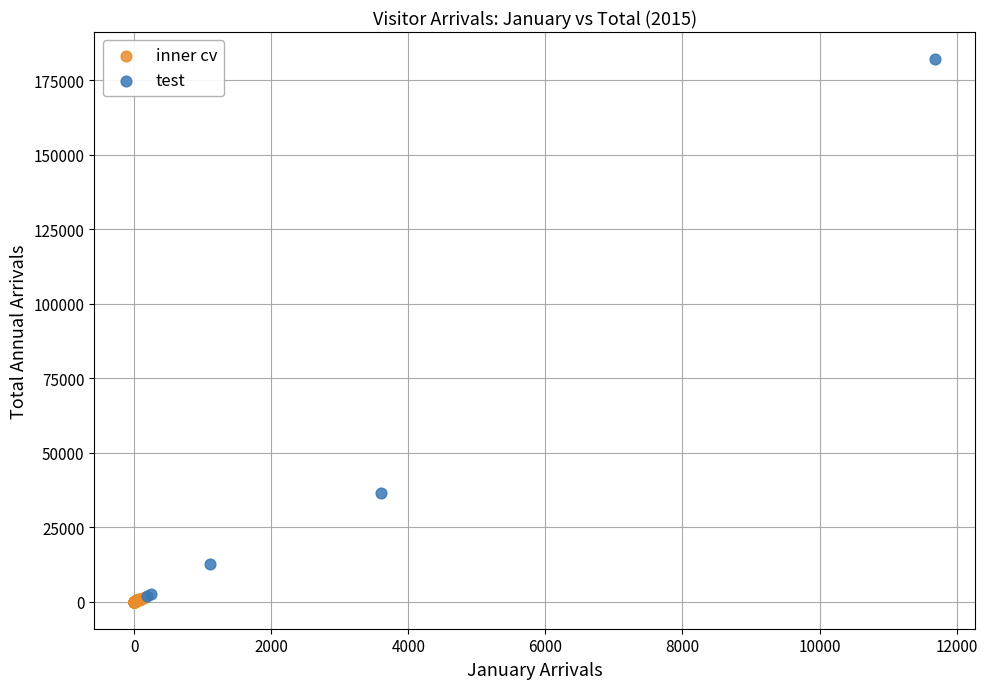

Which series reaches the maximum Y coordinate?

test